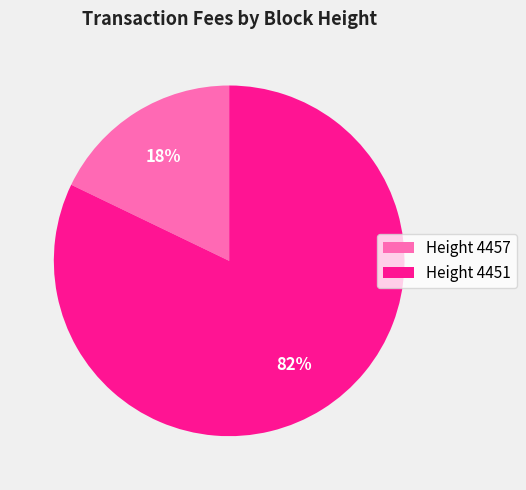

True or false: Height 4451 accounts for 91% of the total.

False